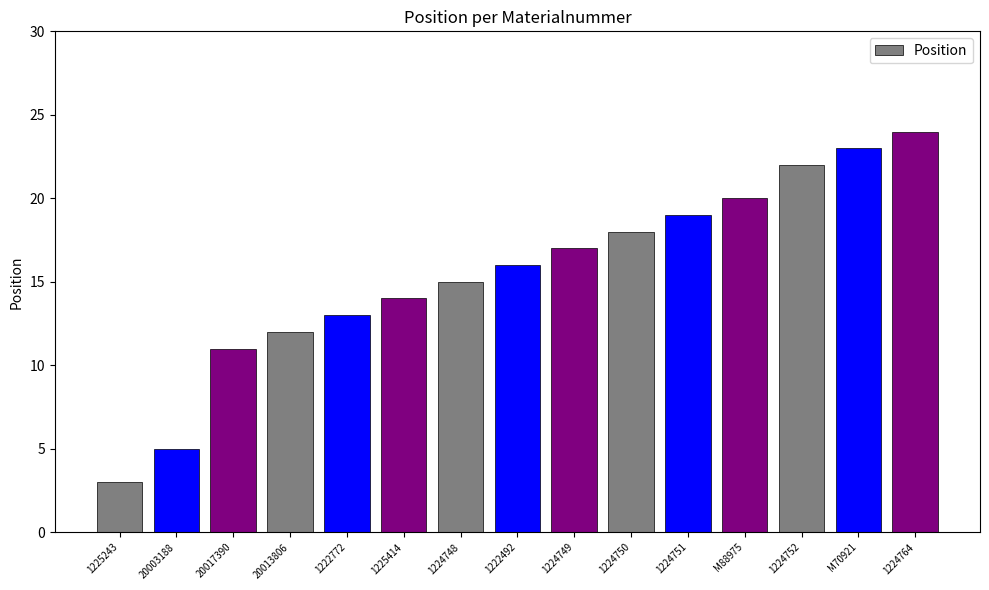

Rank the categories by value from highest to lowest.

1224764, M70921, 1224752, M88975, 1224751, 1224750, 1224749, 1222492, 1224748, 1225414, 1222772, 20013806, 20017390, 20003188, 1225243